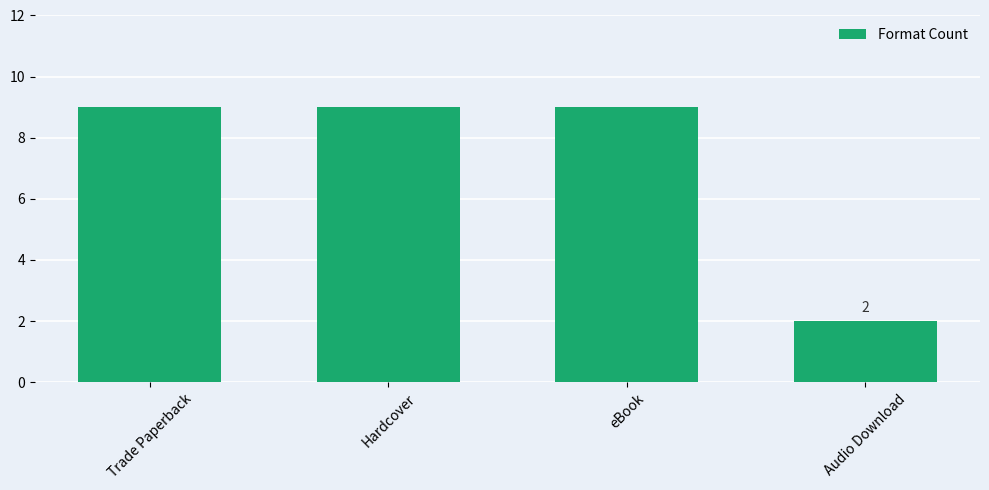

Reading right to left, what are all the values shown in this chart?

Audio Download=2	eBook=9	Hardcover=9	Trade Paperback=9